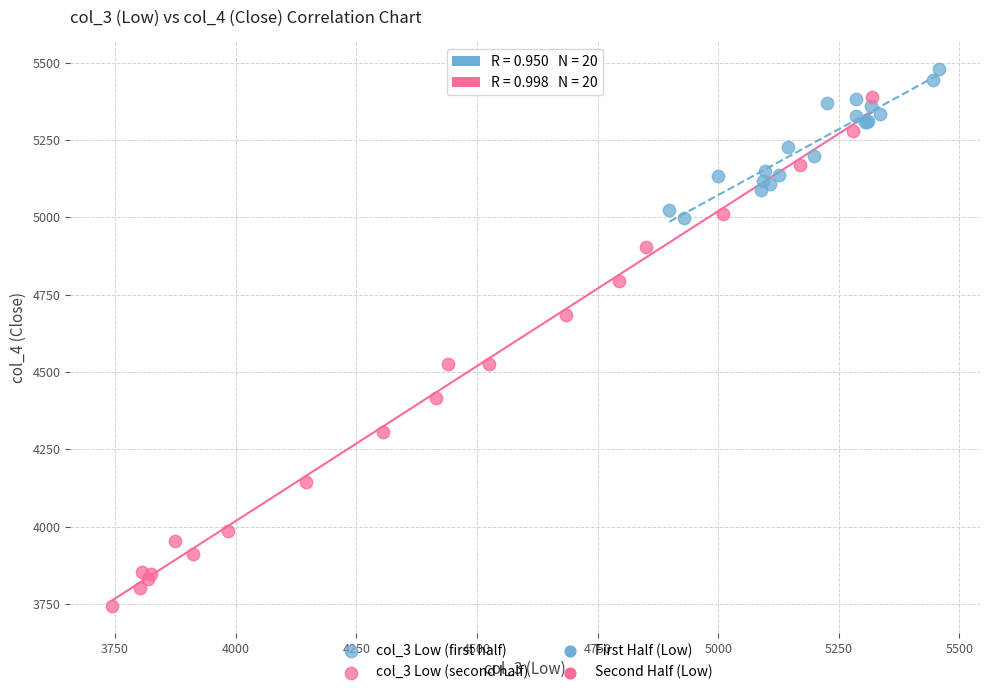

Which series reaches the maximum Y coordinate?

col_3 Low (first half)